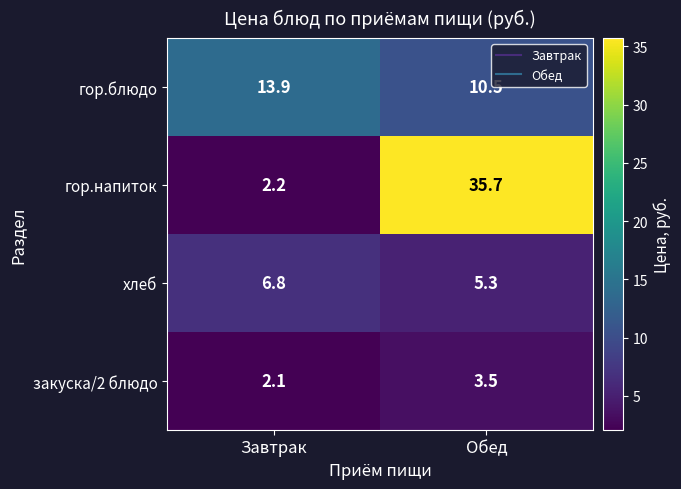

Is it true that гор.блюдо equals 3.0 at Завтрак?

False